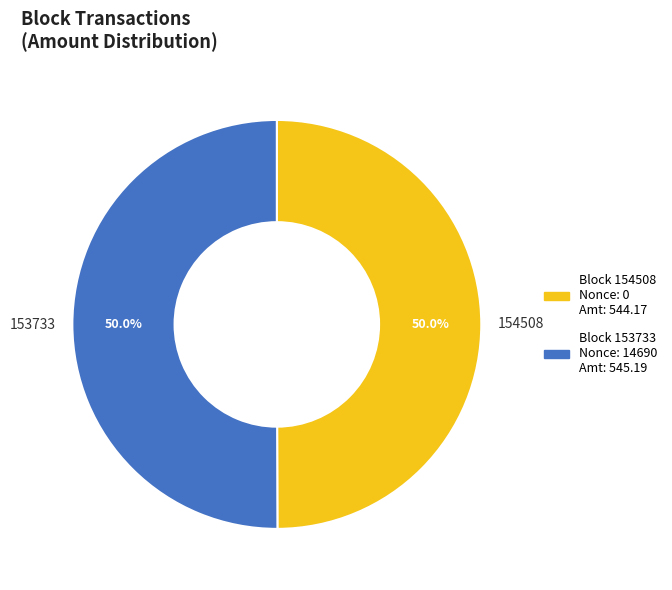

To the nearest percent, what is the difference between the 154508 and 153733 slice percentages?

0%